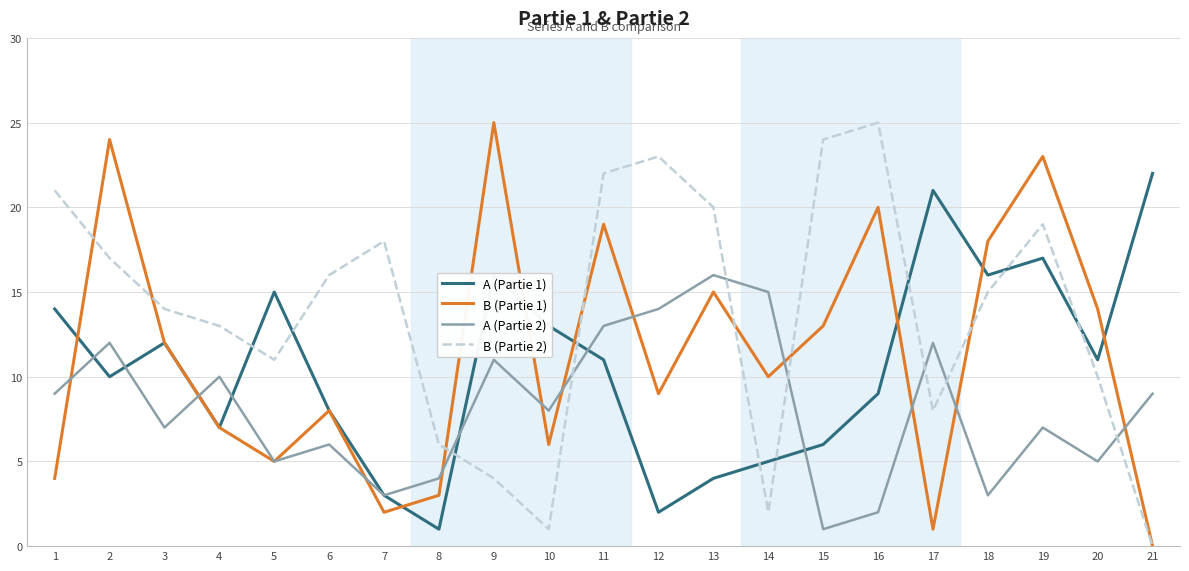

At which label does A (Partie 2) first exceed 8?

1